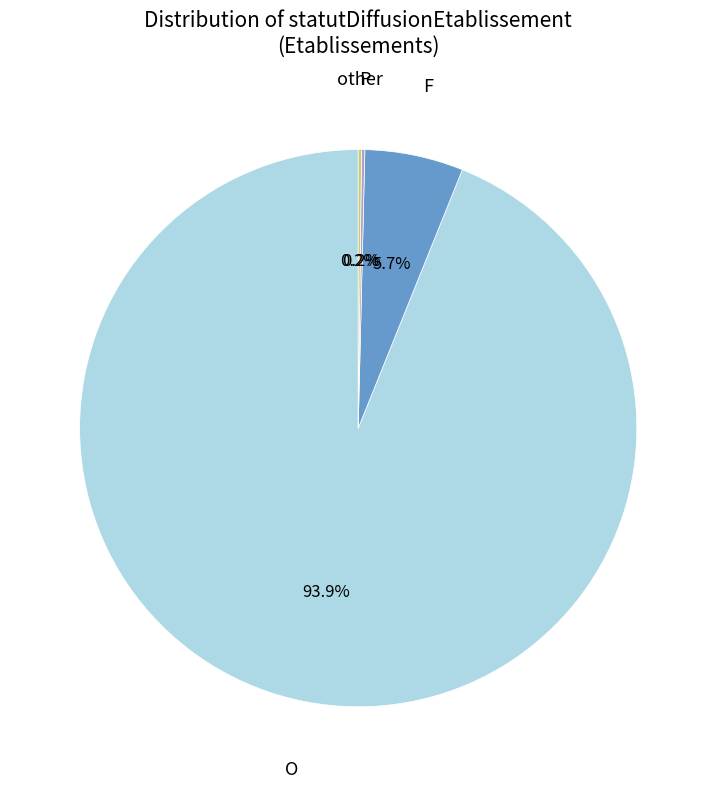

What is the majority slice?

O